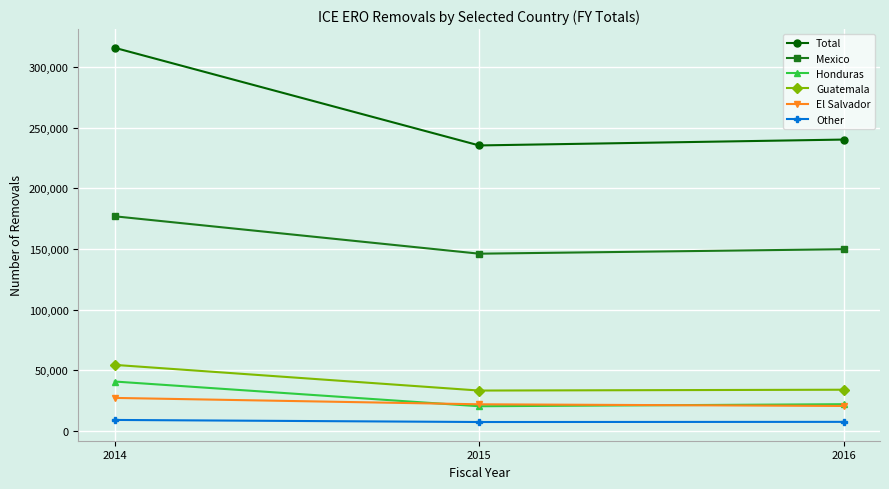

Which series has the largest total across all categories?

Total